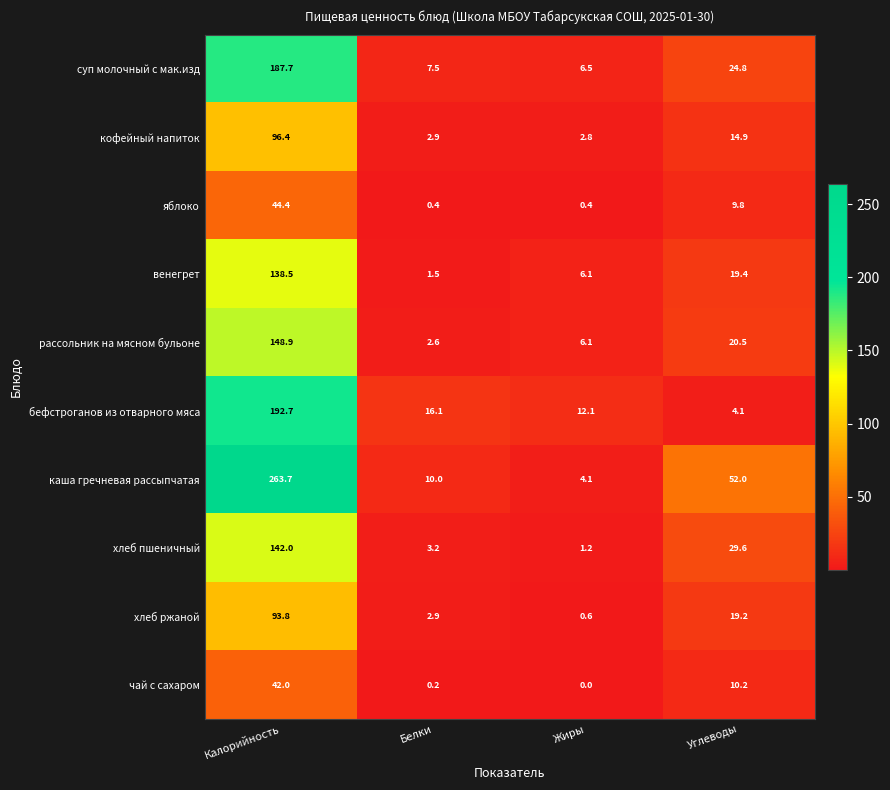

Is the value of яблоко at Углеводы greater than the value of рассольник на мясном бульоне at Калорийность?

No